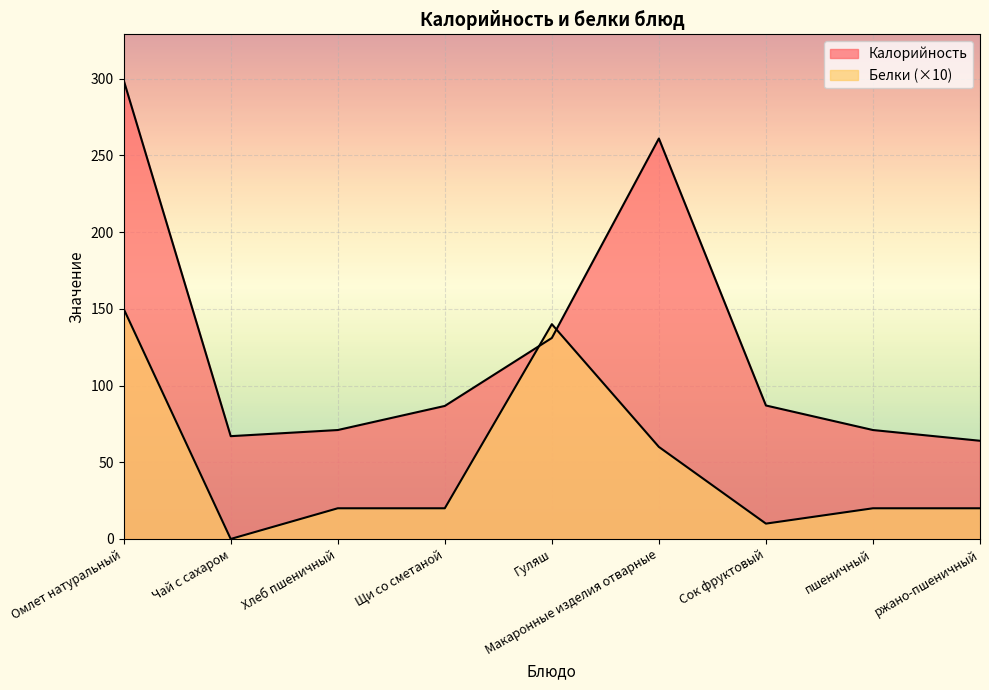

List the labels in order of Калорийность value, largest first.

Омлет натуральный, Макаронные изделия отварные, Гуляш, Сок фруктовый, Щи со сметаной, Хлеб пшеничный, пшеничный, Чай с сахаром, ржано-пшеничный